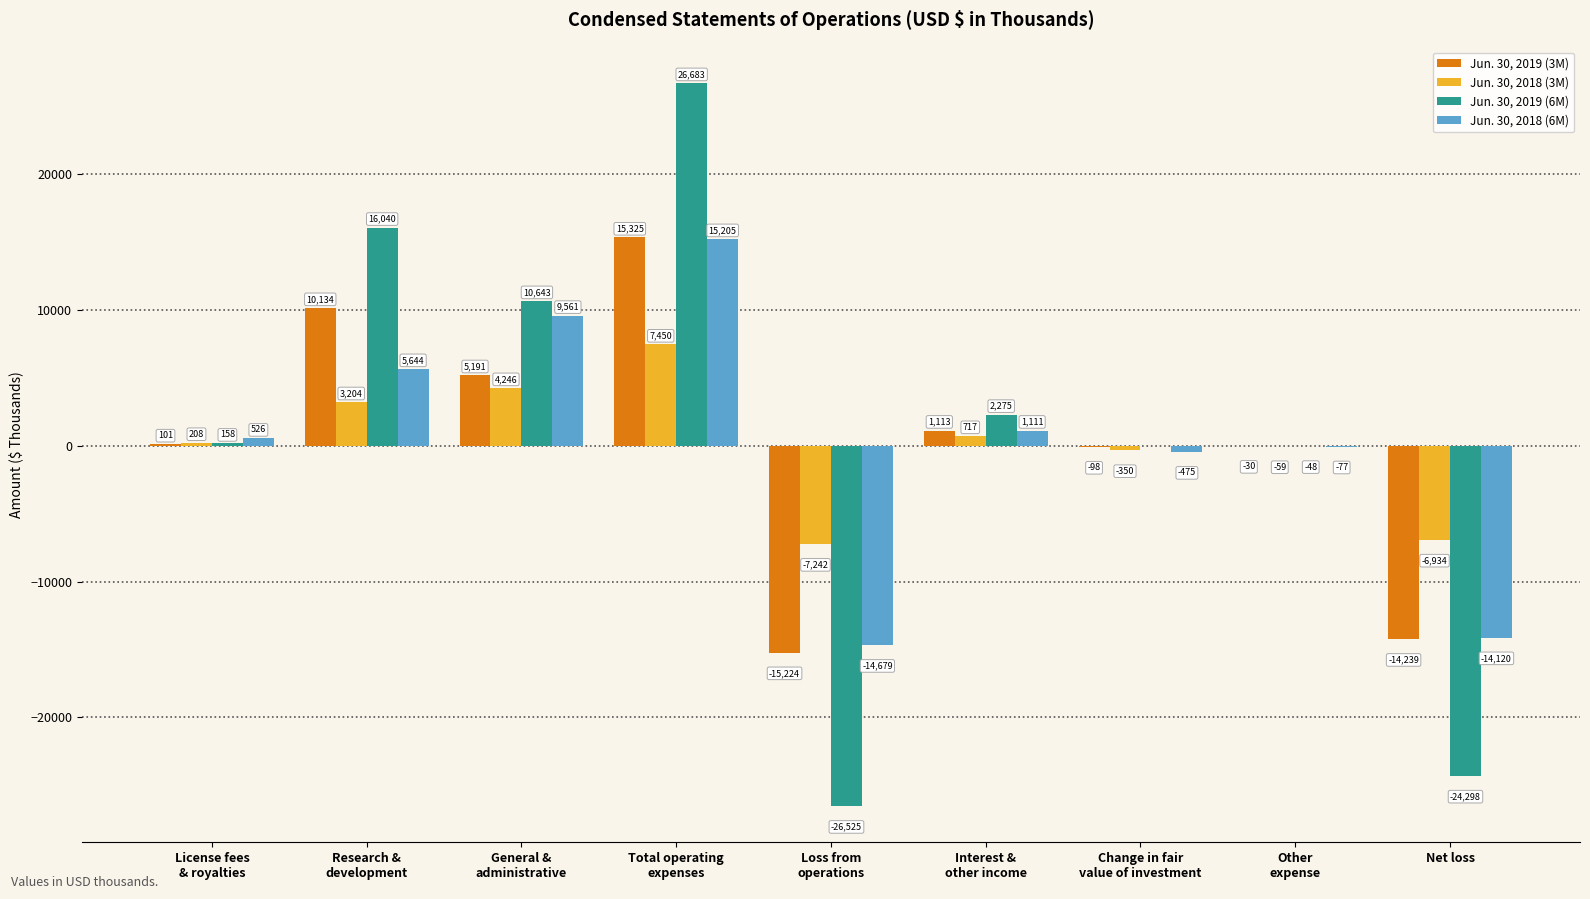

What is the greatest value displayed?

26683